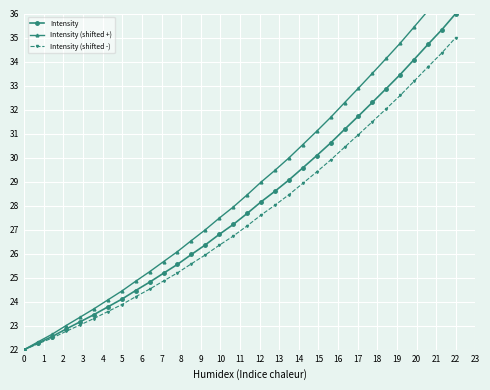

What is the average value of the Intensity (shifted -) series?

27.5